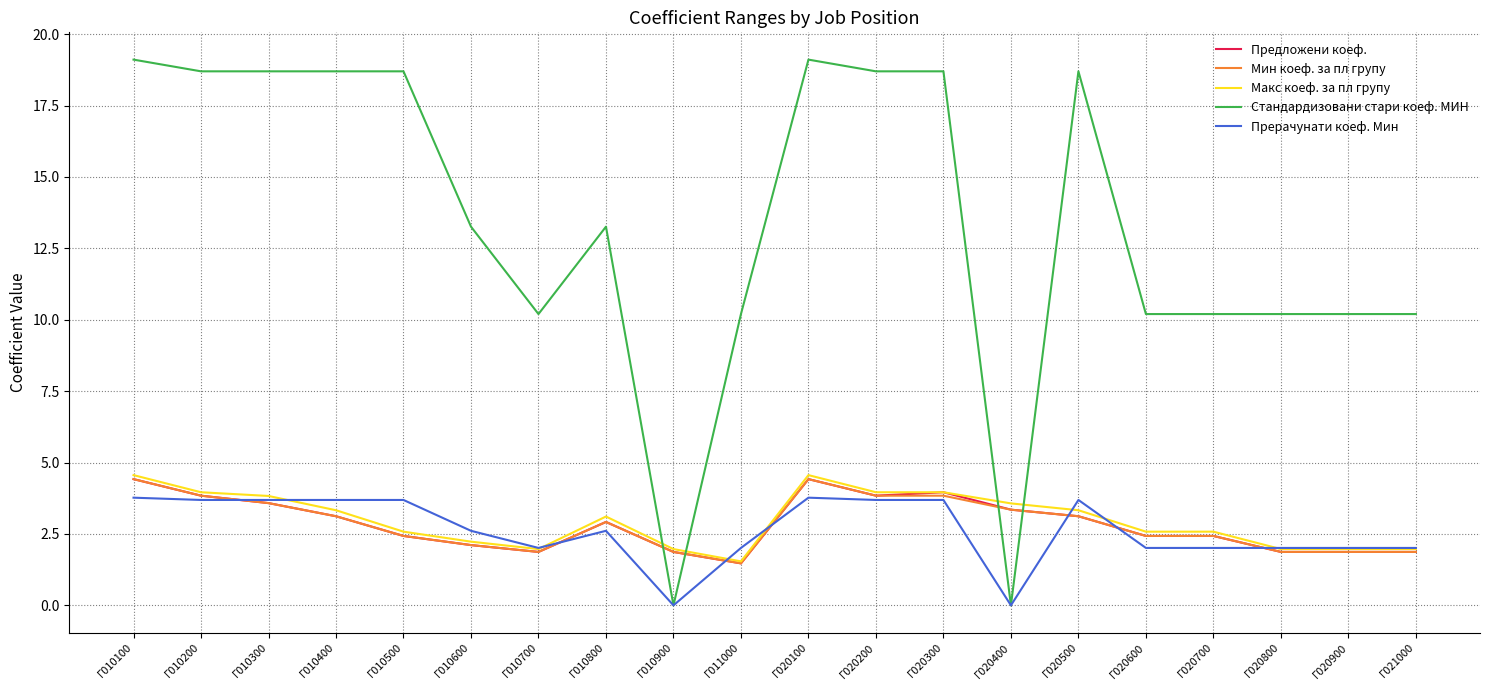

True or false: Прерачунати коеф. Мин and Мин коеф. за пл групу cross at least once.

True